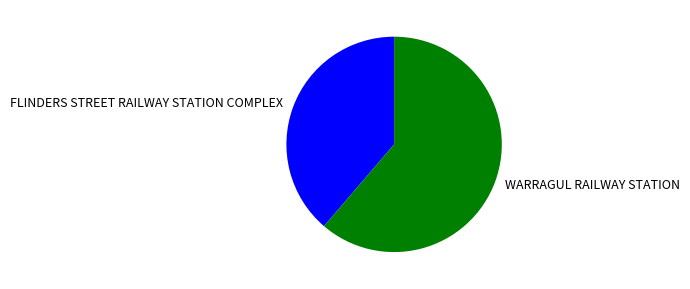

Is there a majority slice in this chart?

Yes